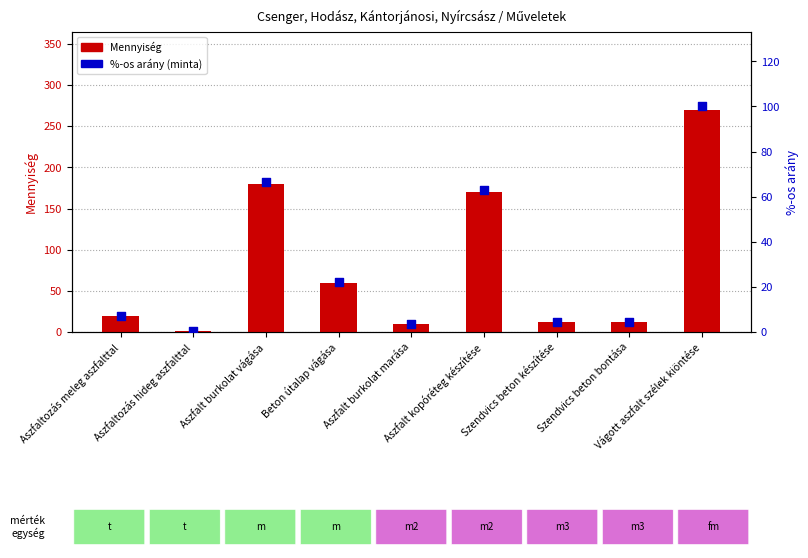

Is the value of Mennyiség at Aszfalt burkolat marása greater than the value of %-os arány (minta) at Aszfalt burkolat vágása?

No